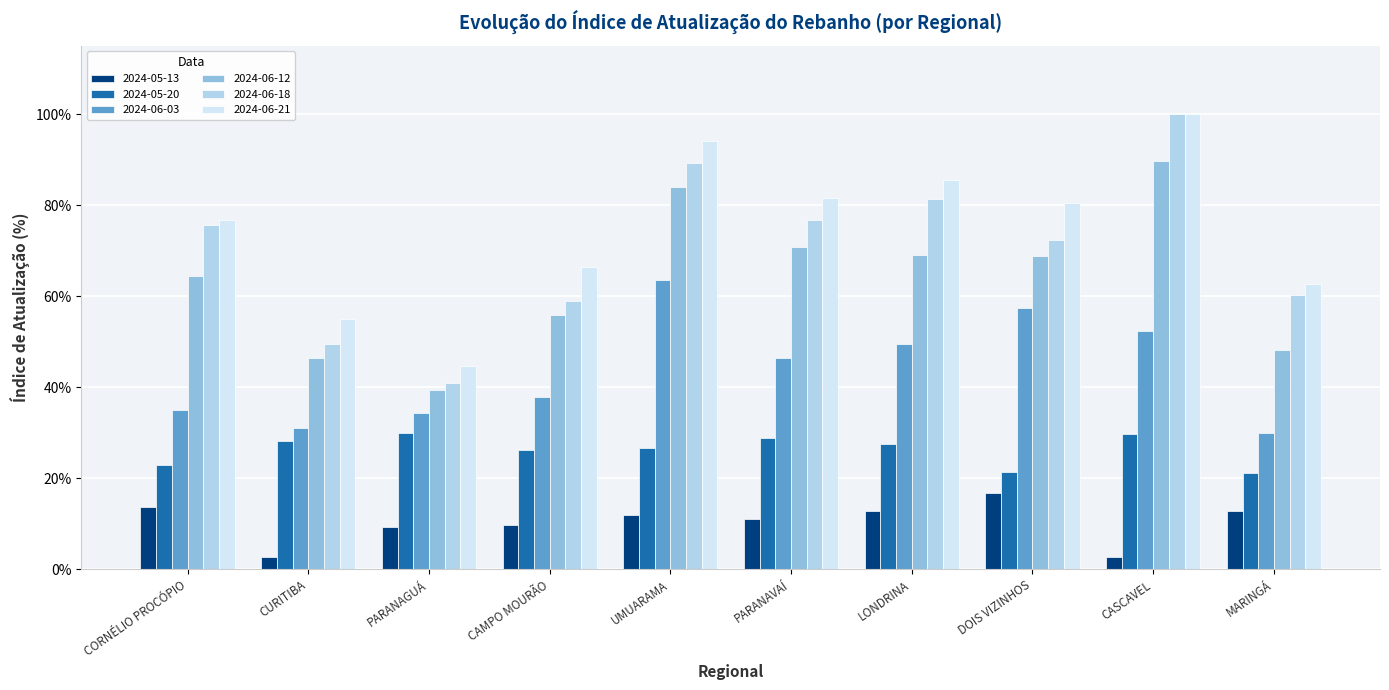

What is the difference between the maximum and minimum values in the 2024-05-20 series?

0.1